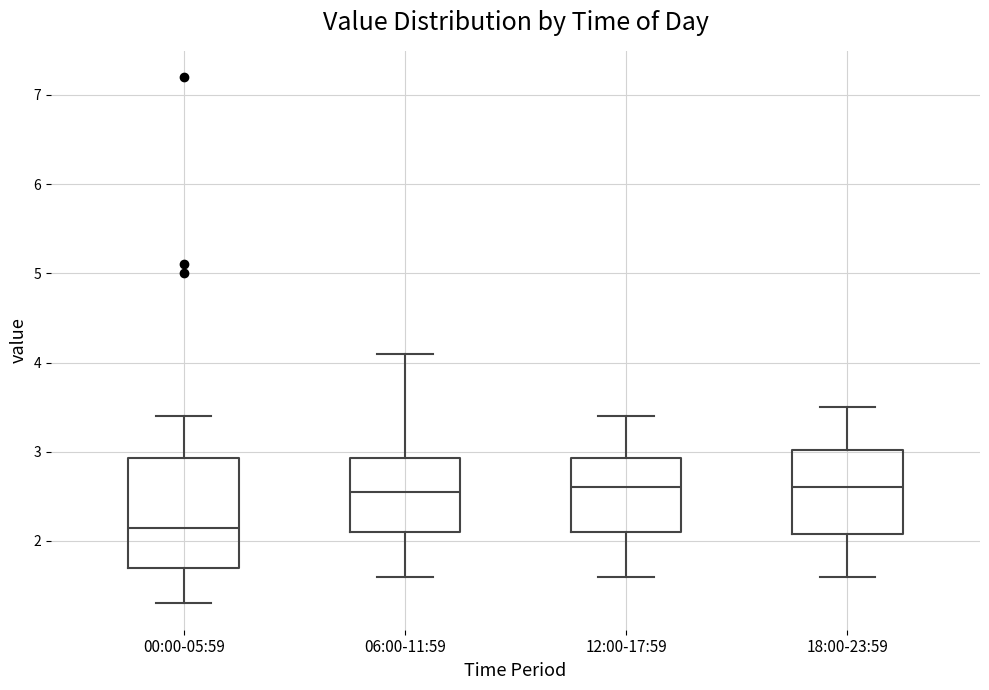

Which box's median line is the lowest?

00:00-05:59